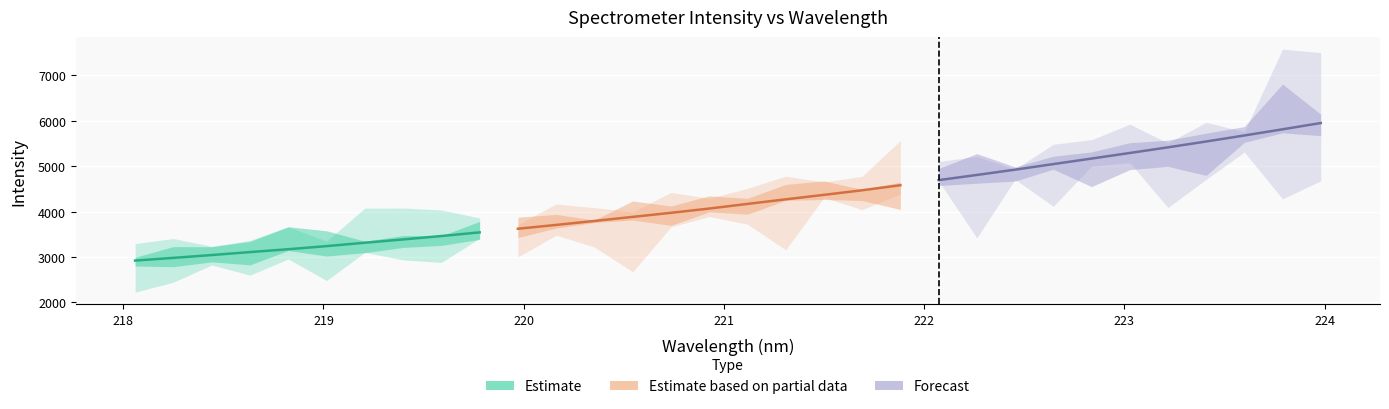

What is the maximum value for y?

5949.6